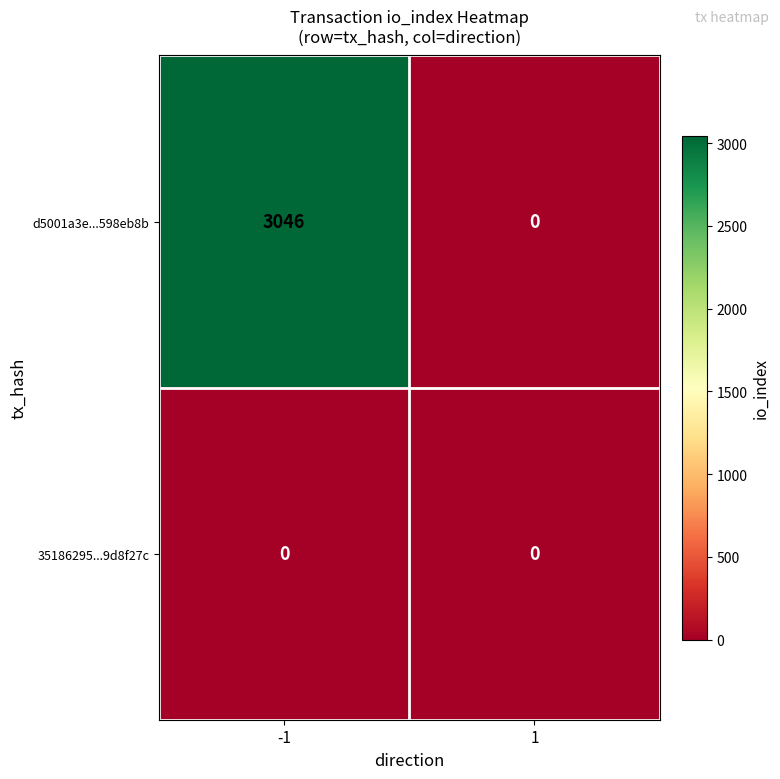

Which series changed the most between -1 and 1?

d5001a3e...598eb8b